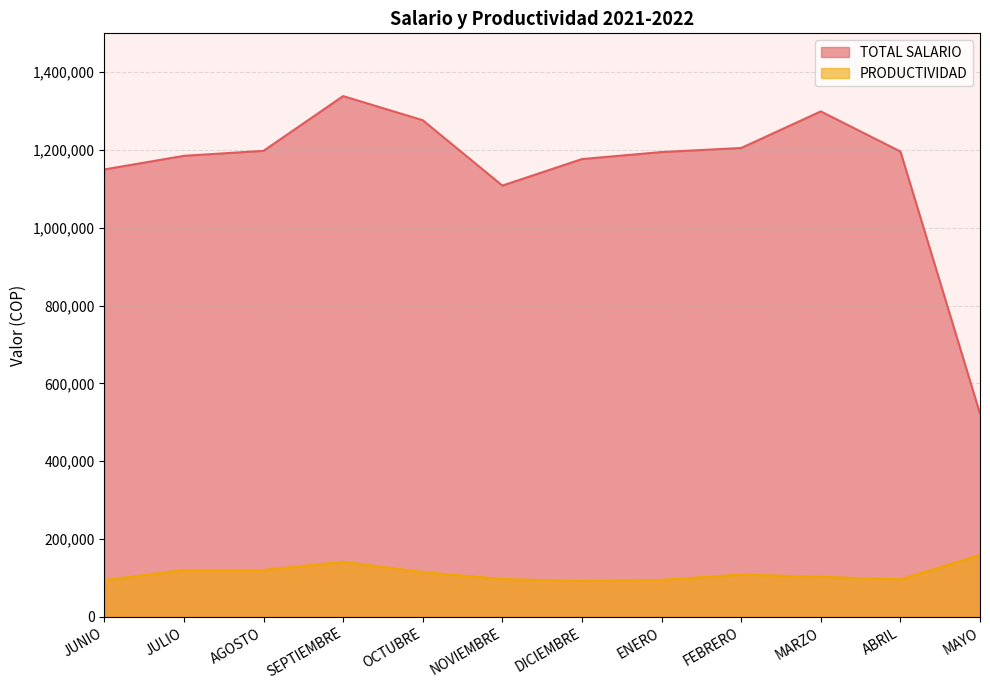

Reading left to right, list all the values displayed in this chart.

TOTAL SALARIO: 1150085	1185098	1197916	1338669	1276683	1108607	1176786	1194786	1205249	1299302	1196233	522209
PRODUCTIVIDAD: 94185	120198	120216	141369	114783	96907	92086	94786	108583	102635	96233	158802